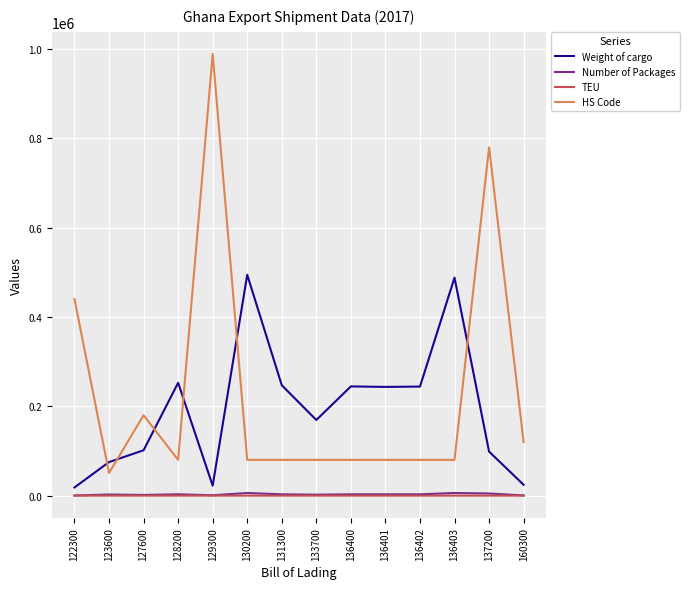

True or false: HS Code and Weight of cargo cross at least once.

True